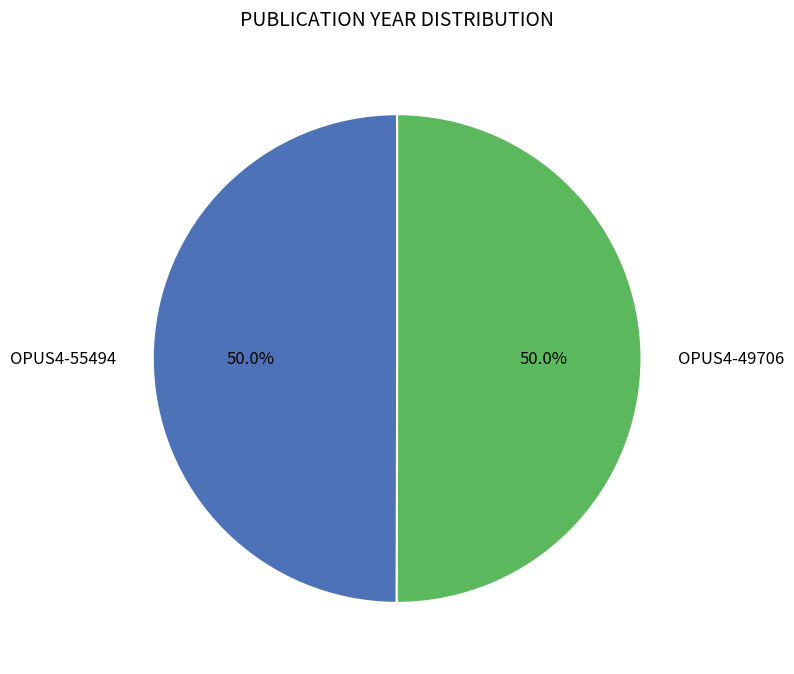

To the nearest percent, what is the combined percentage of OPUS4-55494 and OPUS4-49706?

100%